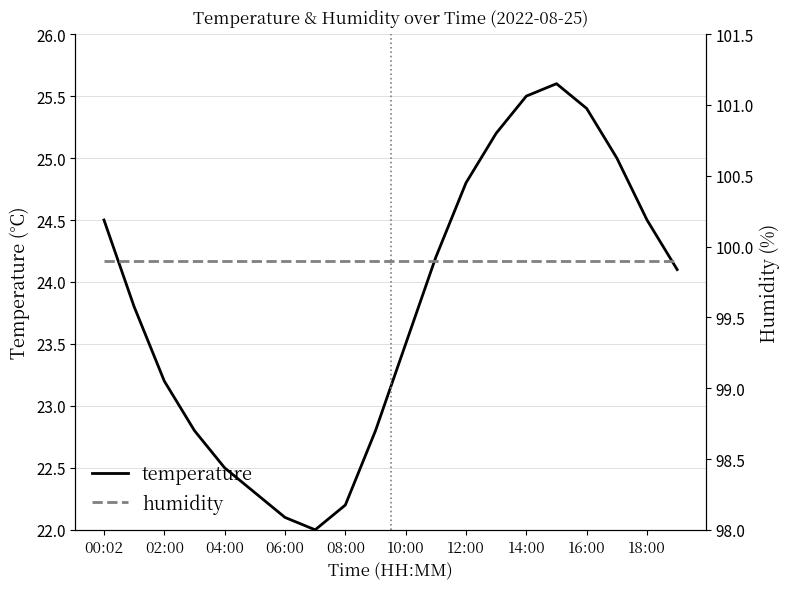

Does the chart display data point markers on the line(s)?

No